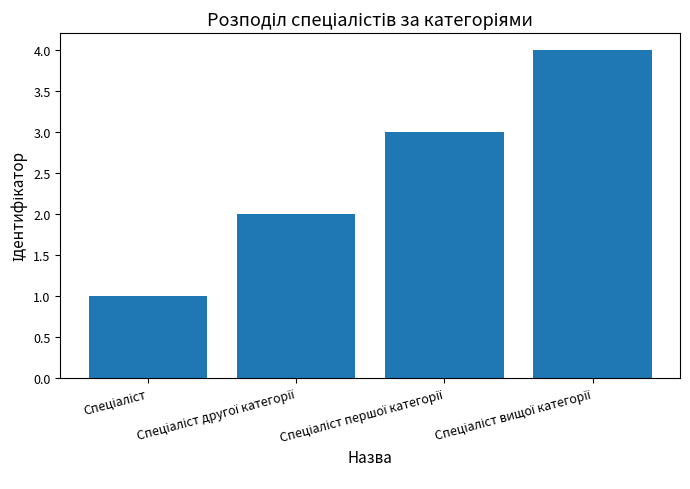

How many values are below 3?

2